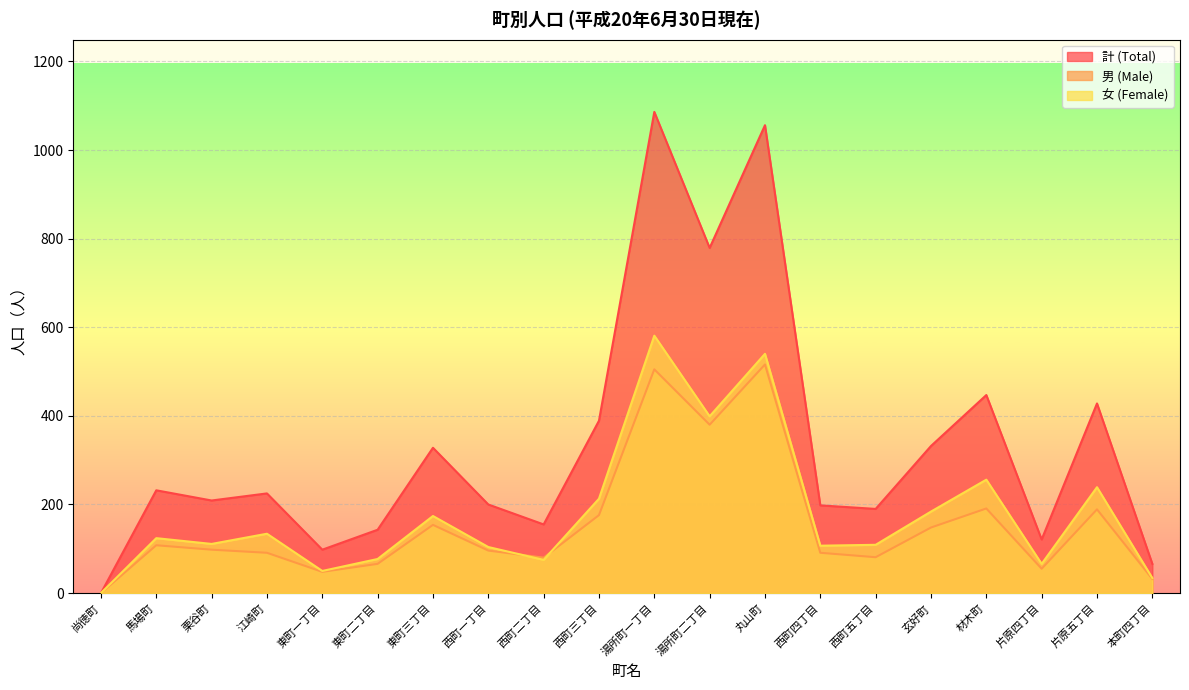

Which series has the largest range (max minus min)?

計 (Total)